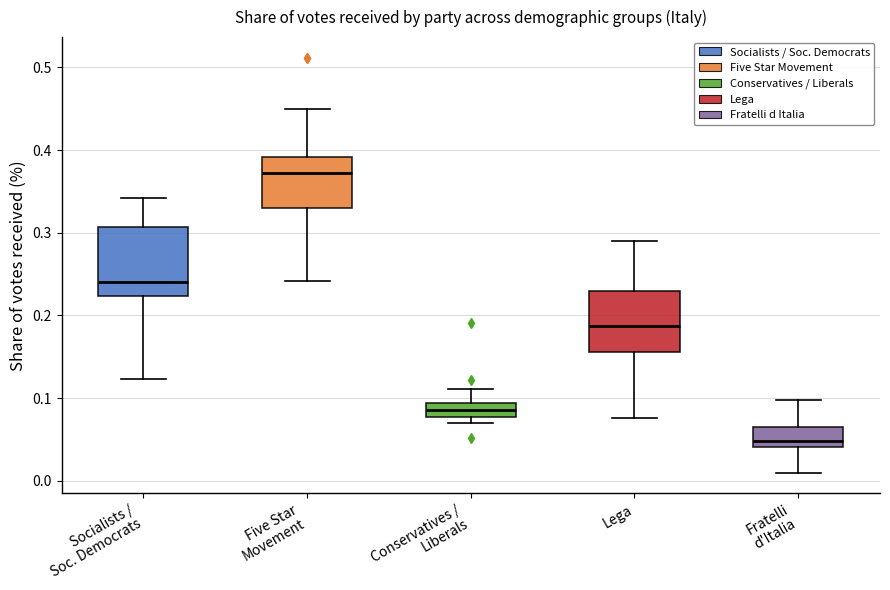

Comparing the boxes themselves (not the whiskers), which one is the tallest?

Socialists / Soc. Democrats